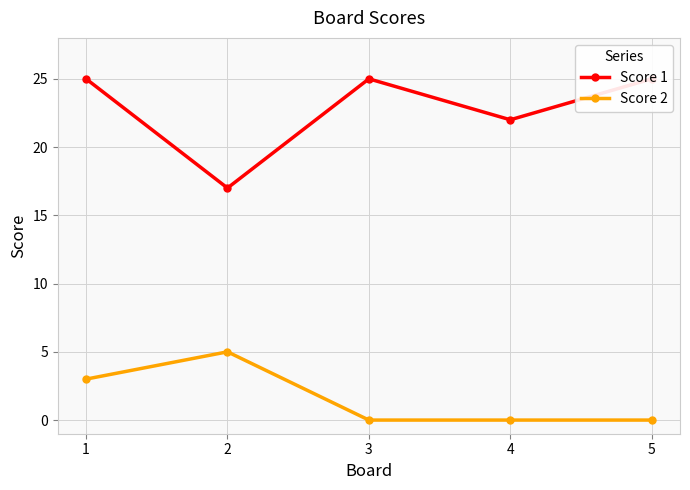

Is it true that Score 1 equals 22 at 4?

True